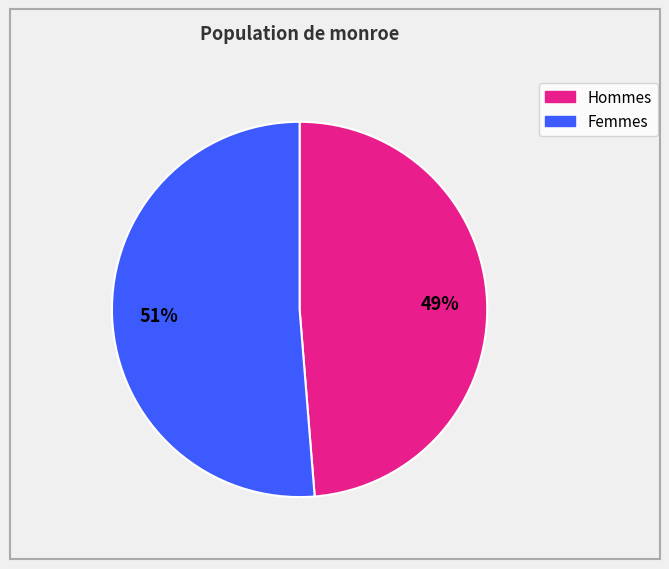

Is there any slice that represents more than half of the pie?

Yes